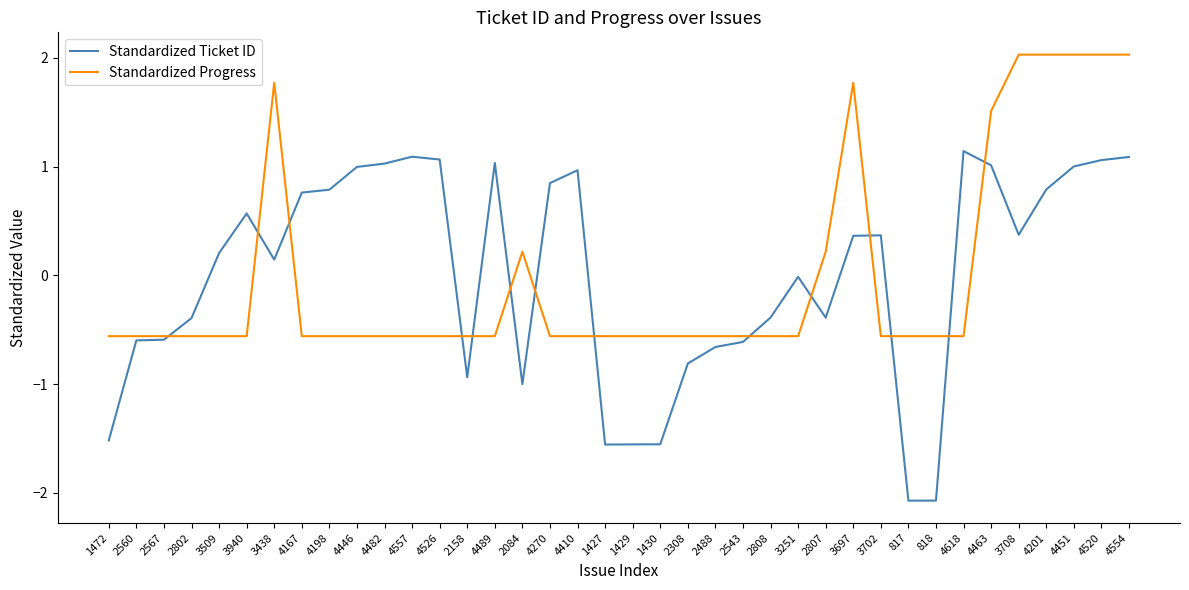

True or false: Standardized Ticket ID has a value of 0.6 at 3940.

True